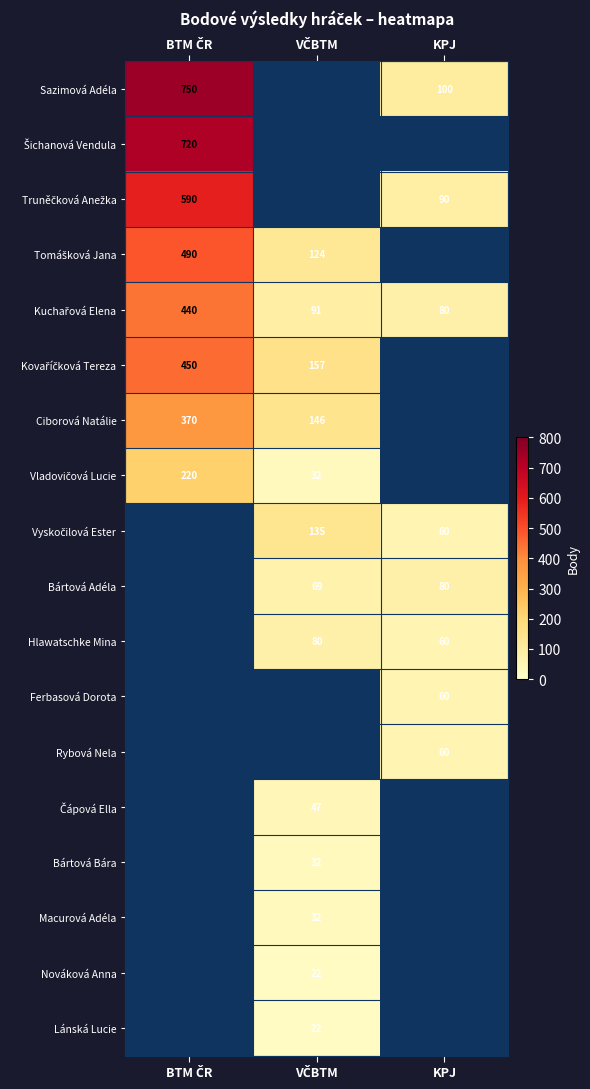

Count the number of data series in this chart.

18